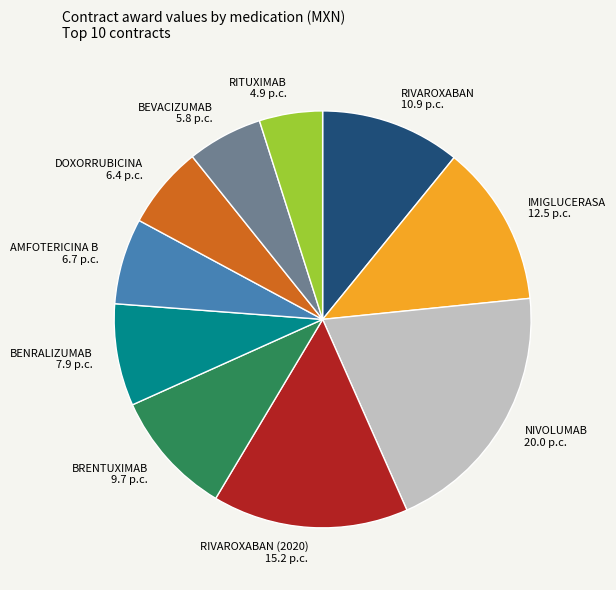

Count the number of slices in the pie.

10